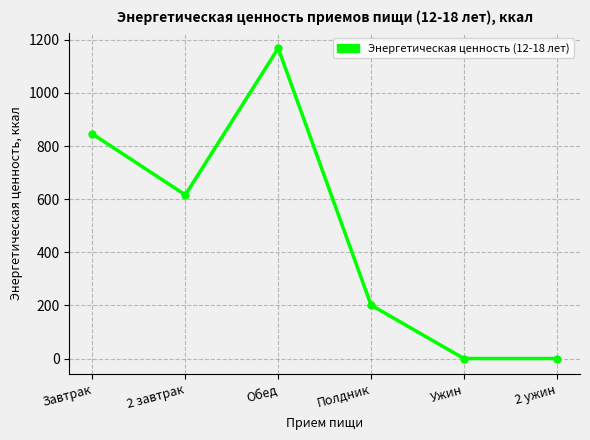

How many data points are less than 616?

3